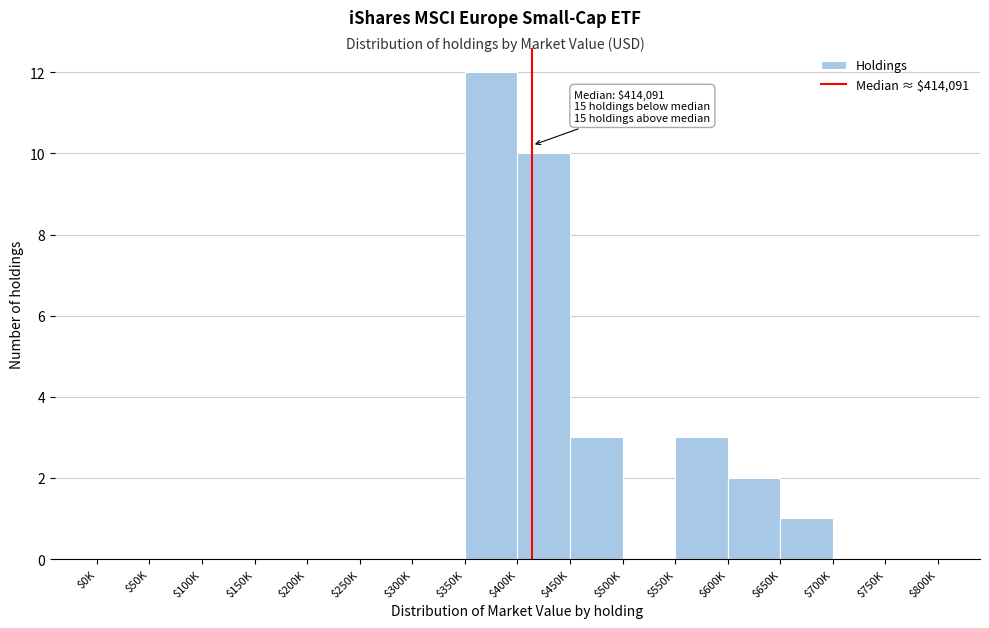

At which category does the chart reach its peak across all series?

$350K